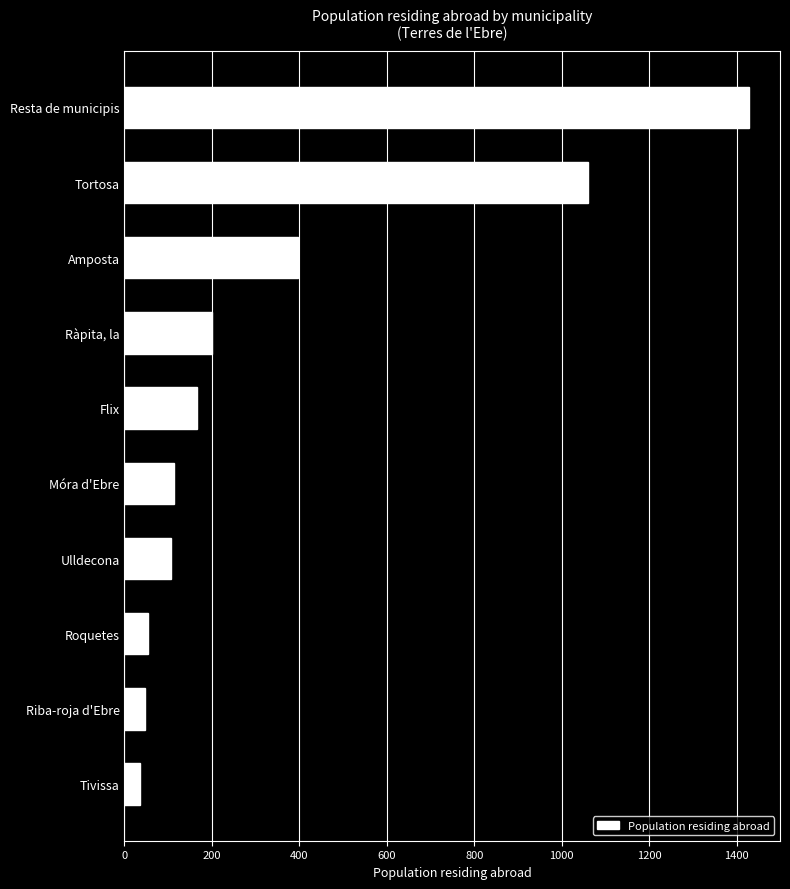

Between Ulldecona and Riba-roja d'Ebre, which is larger?

Ulldecona